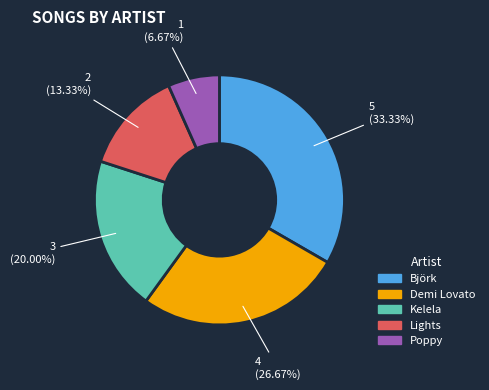

Count the number of slices in the pie.

5